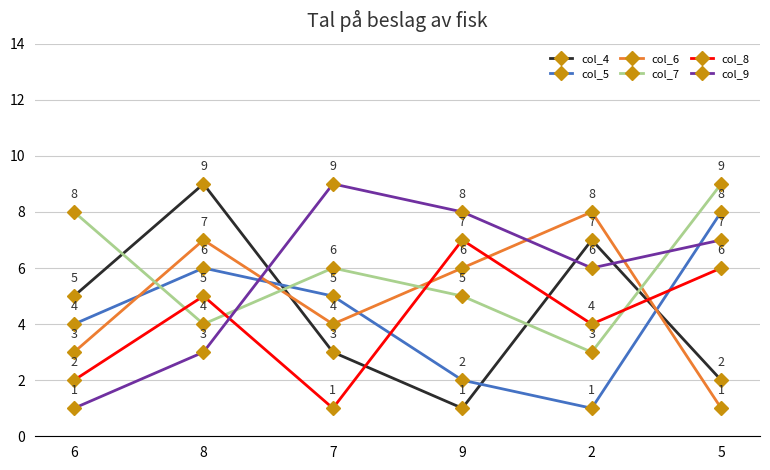

Which series has the largest total across all categories?

col_7